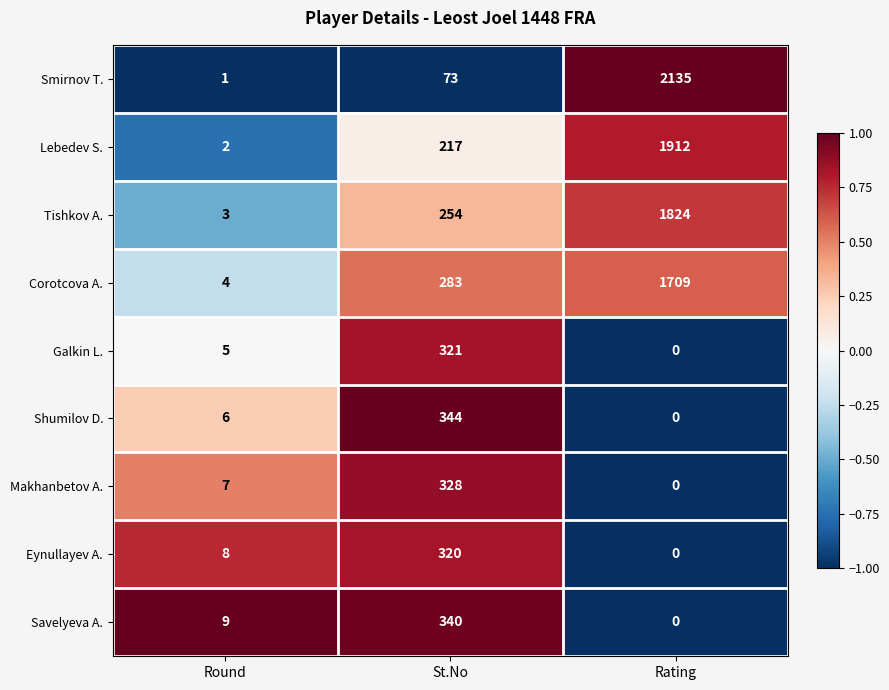

The value of Lebedev S. at Round is 2. True or false?

True